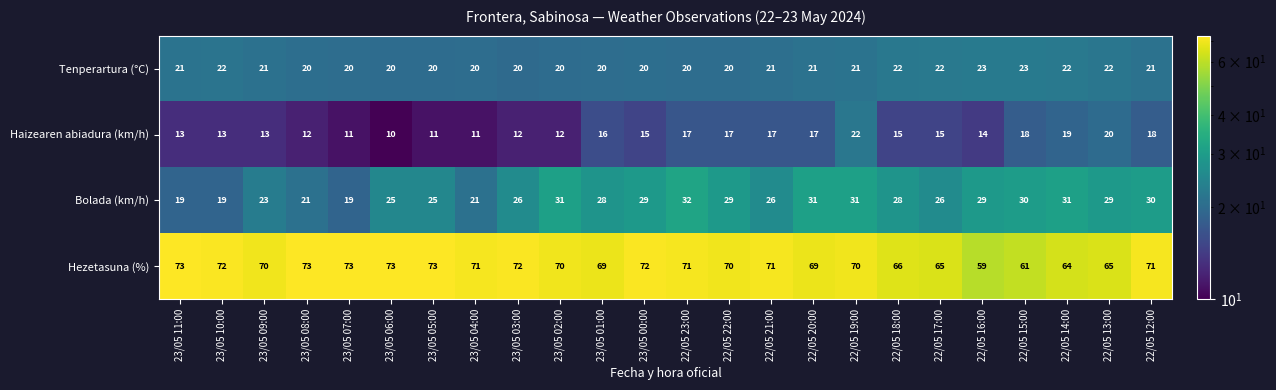

What is the lowest value of the Hezetasuna (%) series?

59